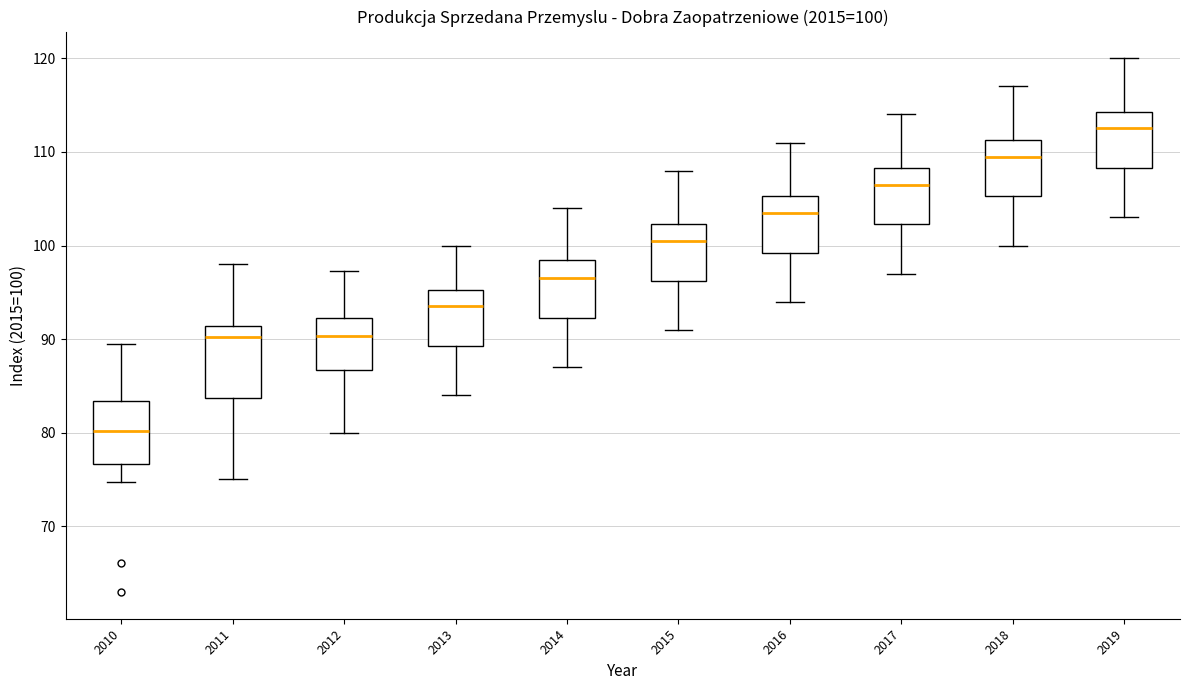

Which box's median line is the lowest?

2010